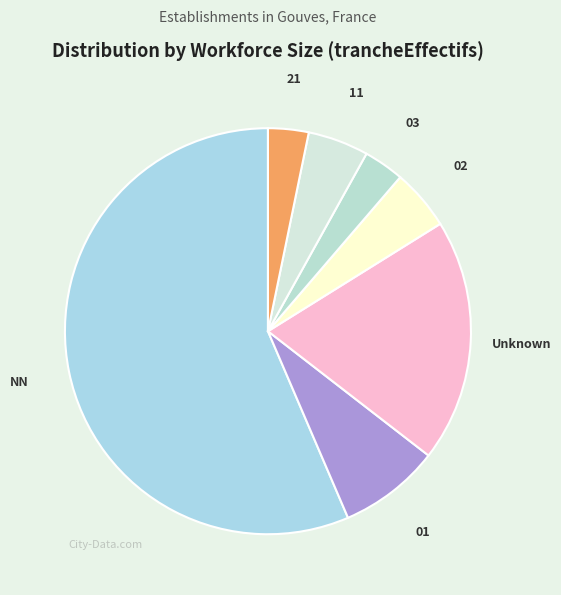

Is there any slice that represents more than half of the pie?

Yes